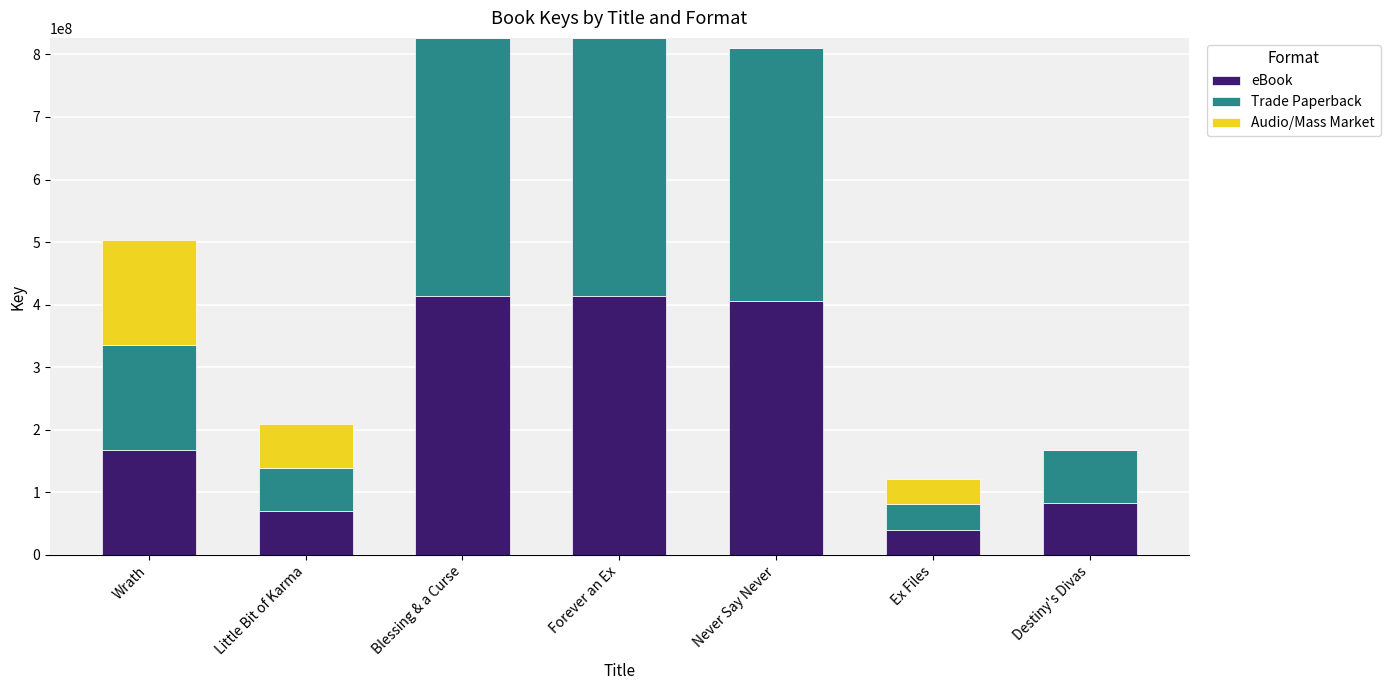

The eBook series shows 90401051 at Forever an Ex. True or false?

False